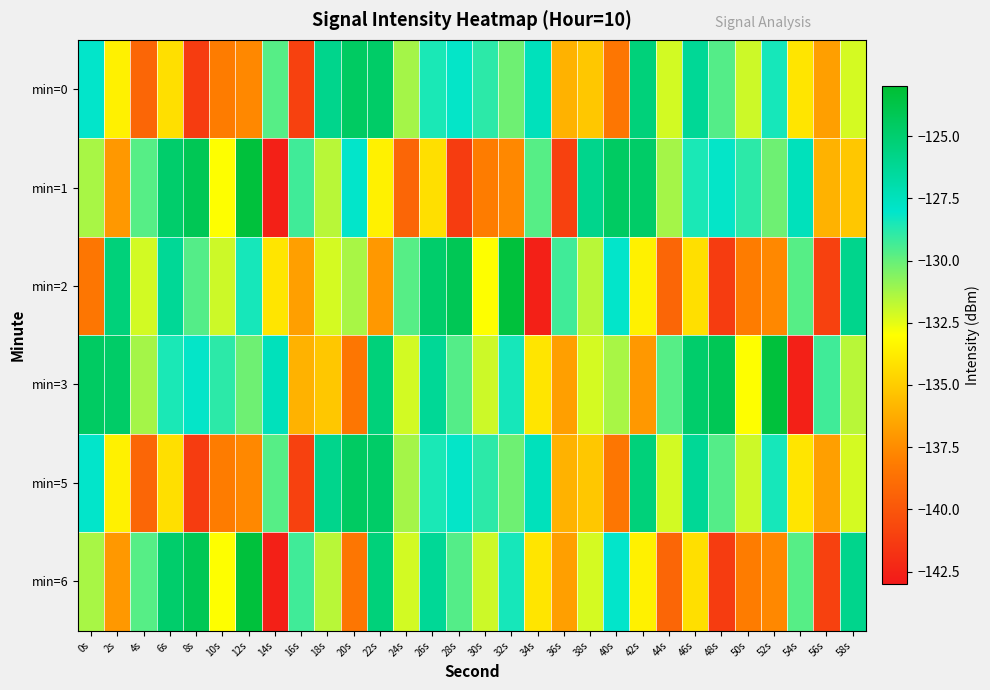

Which series has the widest spread of values?

min=1